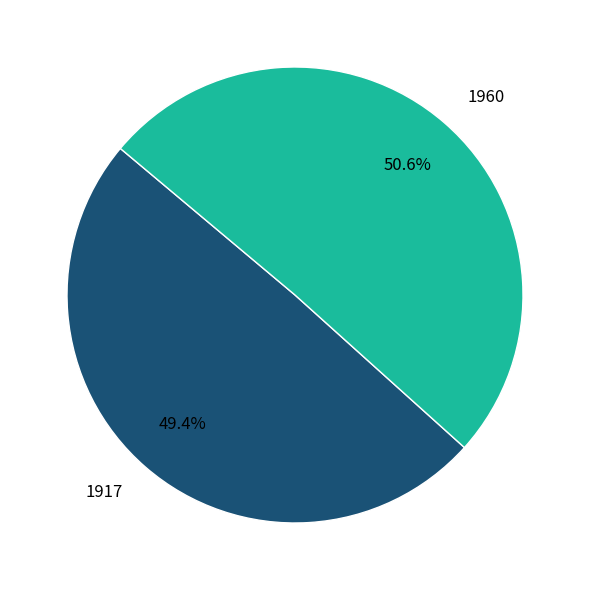

To the nearest percent, what is the difference between the 1917 and 1960 slice percentages?

1%